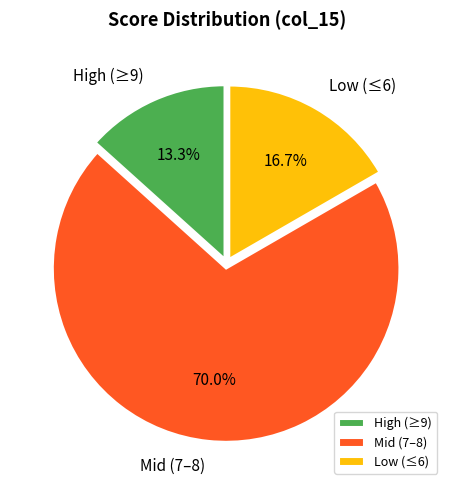

What is the smallest slice in the pie chart?

High (≥9)